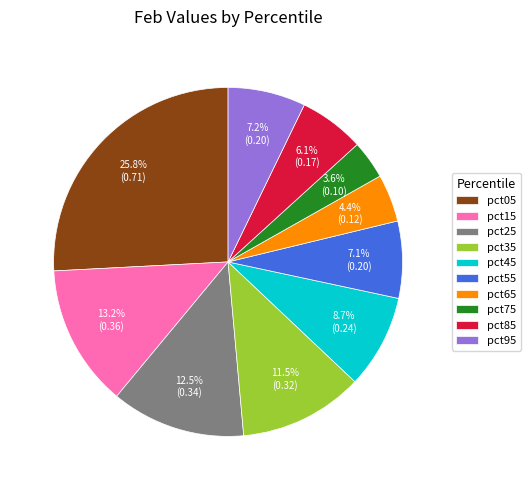

Which has a higher value, pct25 or pct55?

pct25